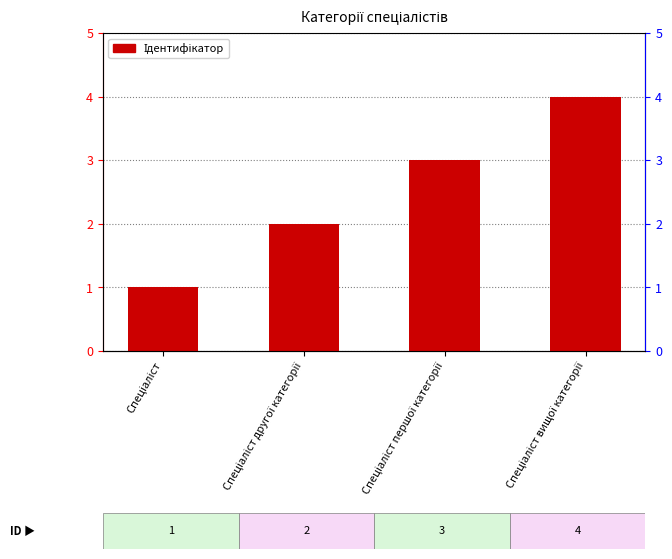

Reading right to left, transcribe all the data shown in this chart.

Спеціаліст вищої категорії=4	Спеціаліст першої категорії=3	Спеціаліст другої категорії=2	Спеціаліст=1